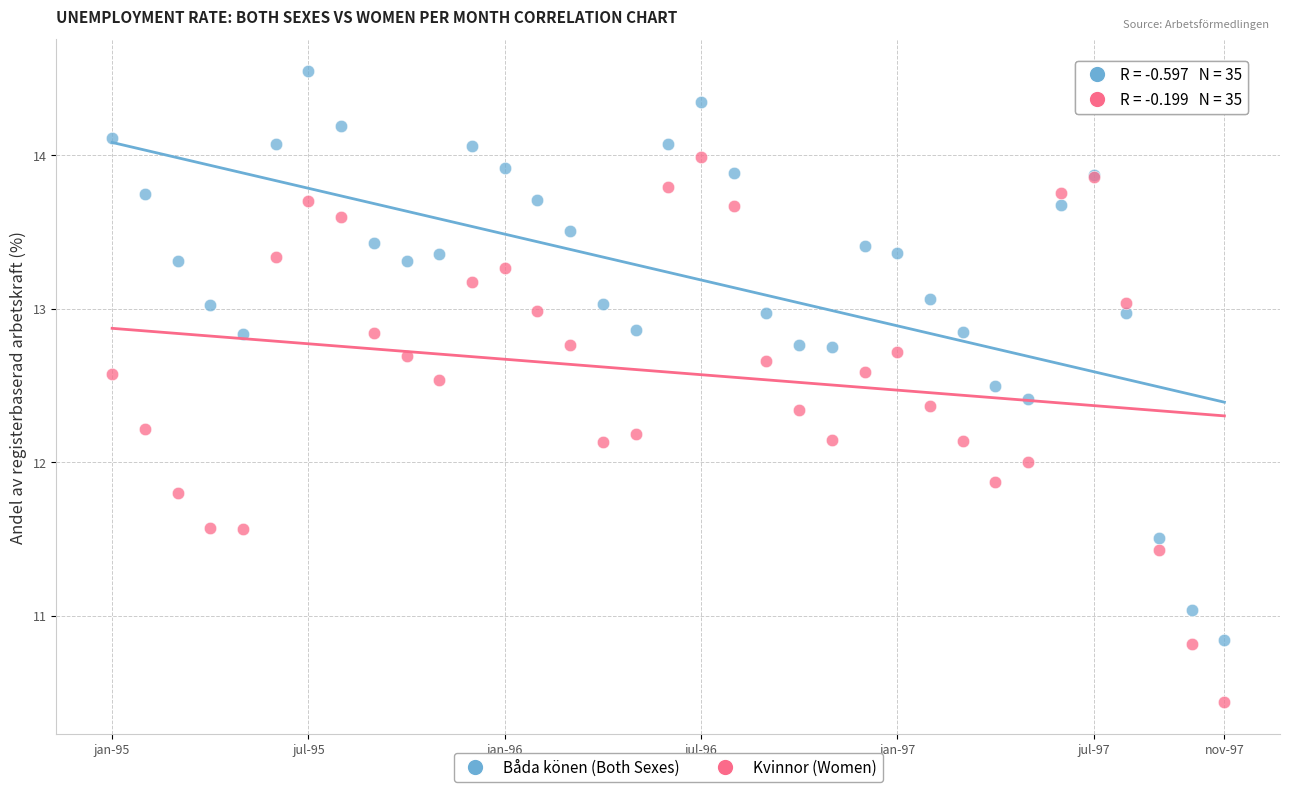

Which series has the largest Y range (max minus min)?

Båda könen (Both Sexes)